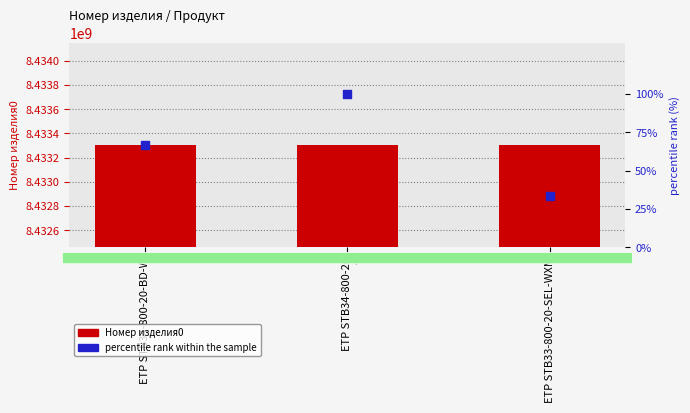

At how many categories does at least one series exceed 4215598205?

3